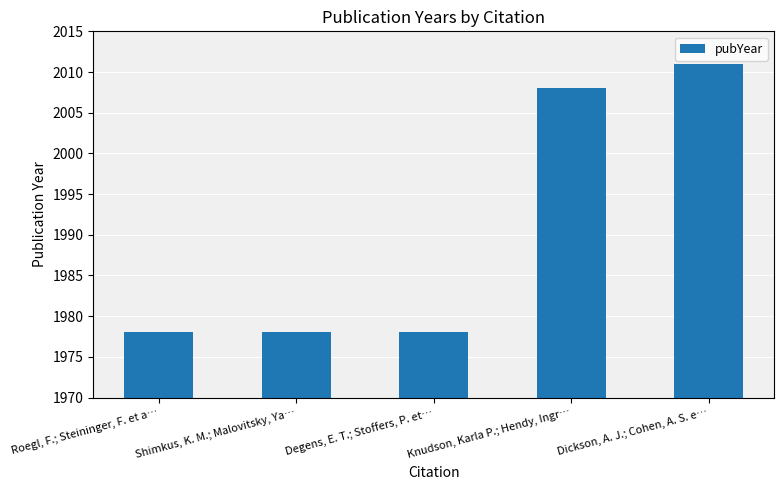

What is the label of the 5th bar from the right?

Roegl, F.; Steininger, F. et a…